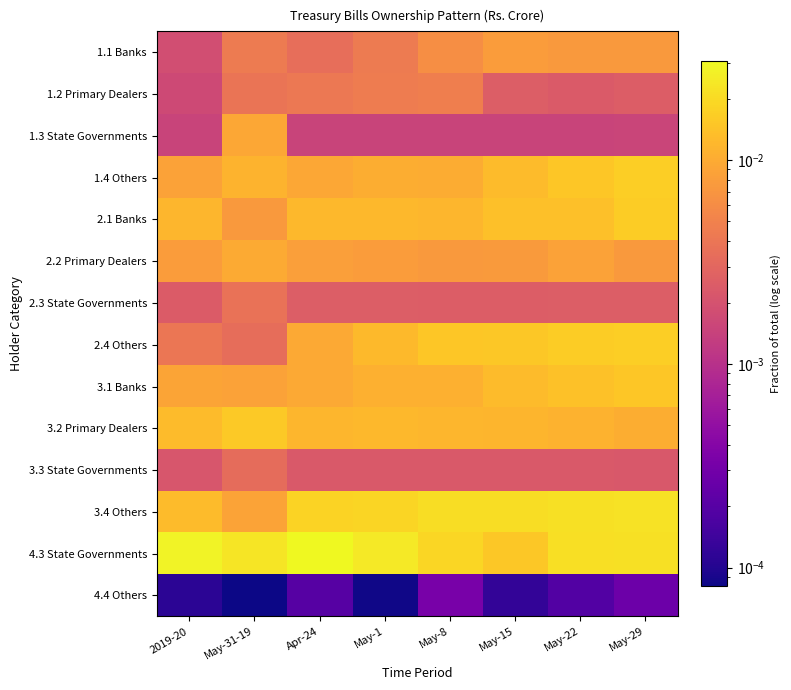

Which series changed the most between 2019-20 and May-8?

2.4 Others